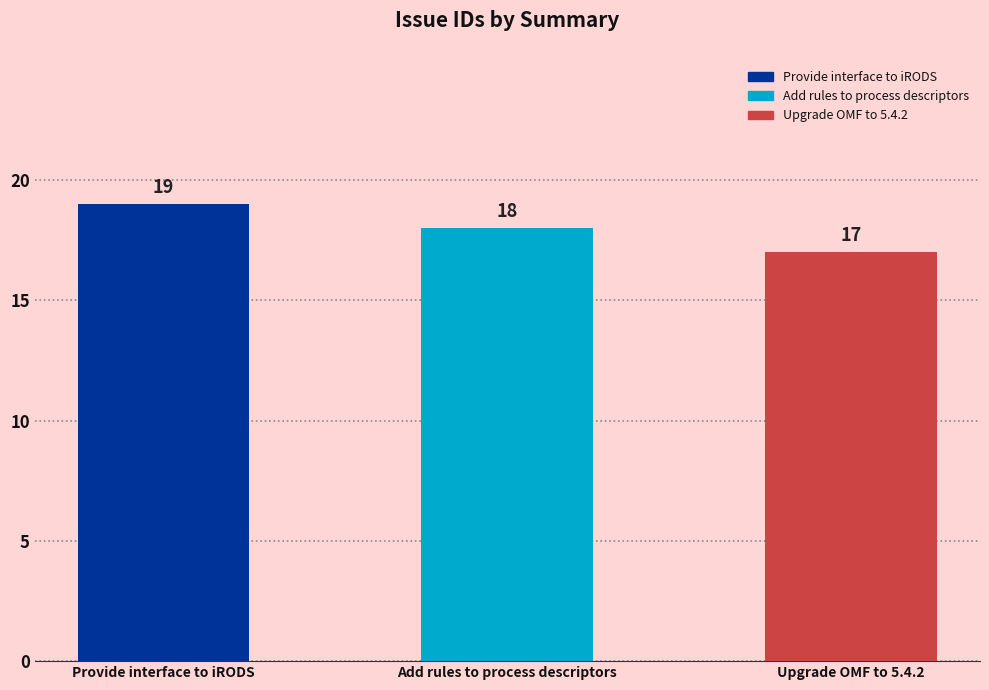

What is the sum of all values?

54